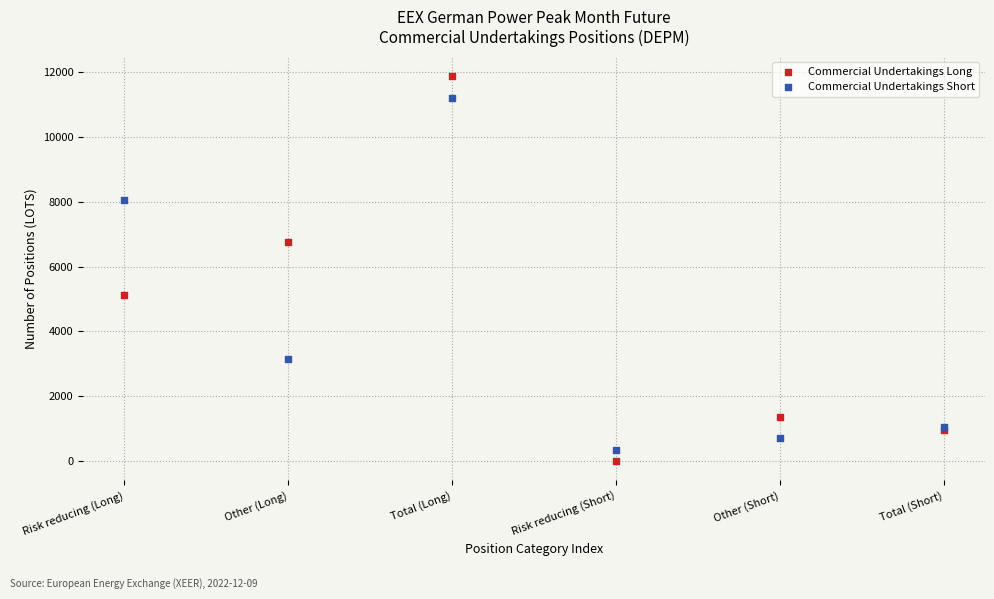

Which series has the widest spread of Y values?

Commercial Undertakings Long